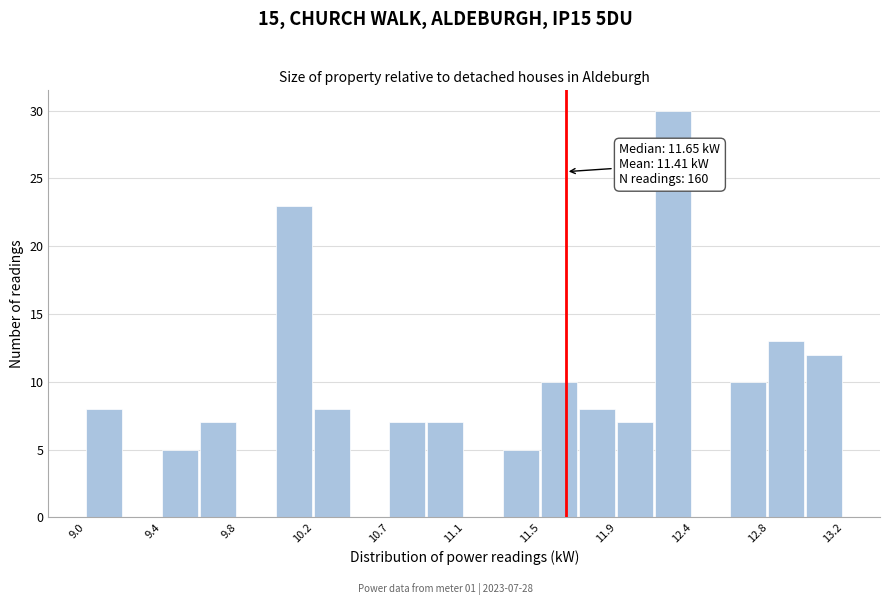

Over which range of the x-axis is the bar tallest?

12.15 to 12.35